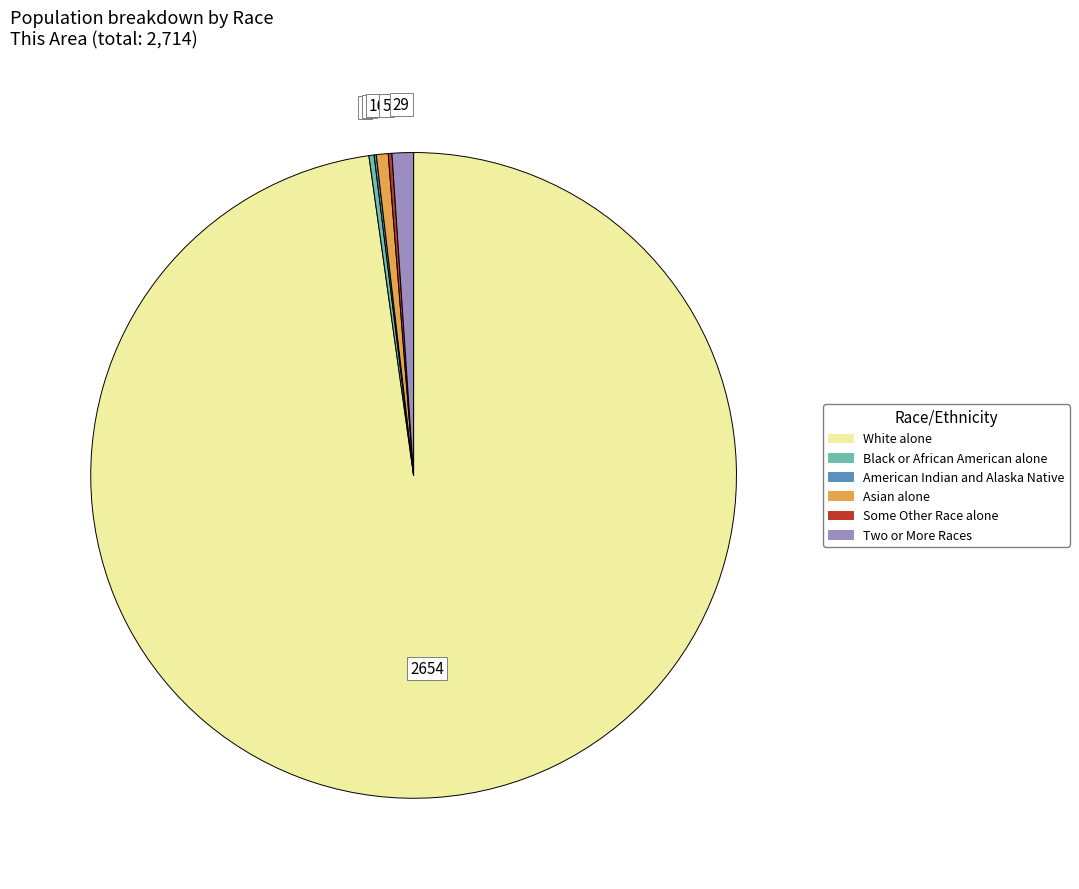

Is there a majority slice in this chart?

Yes